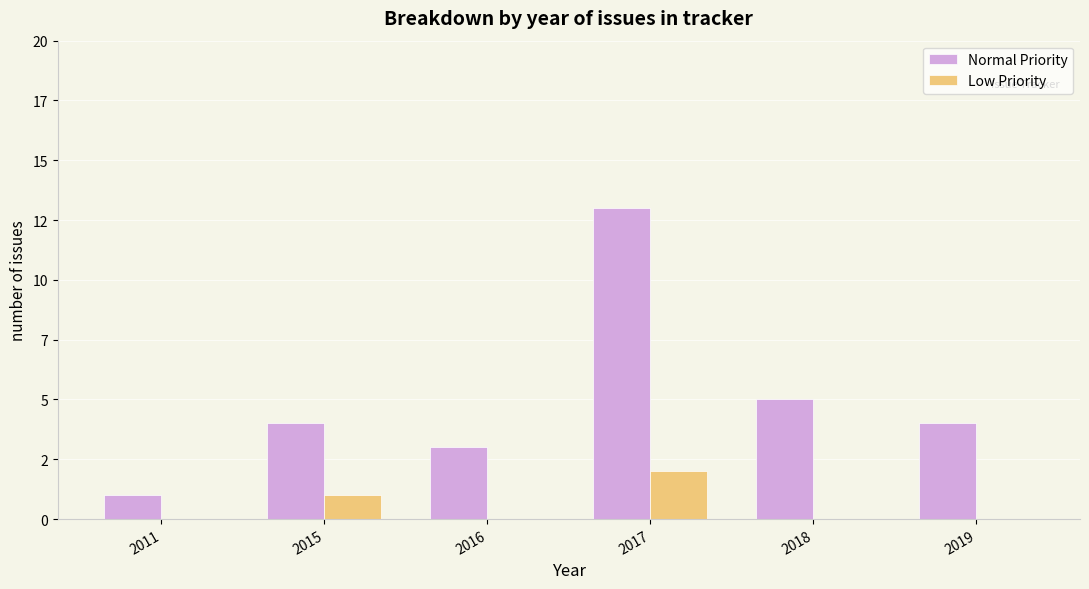

The value of Low Priority at 2019 is -1. True or false?

False